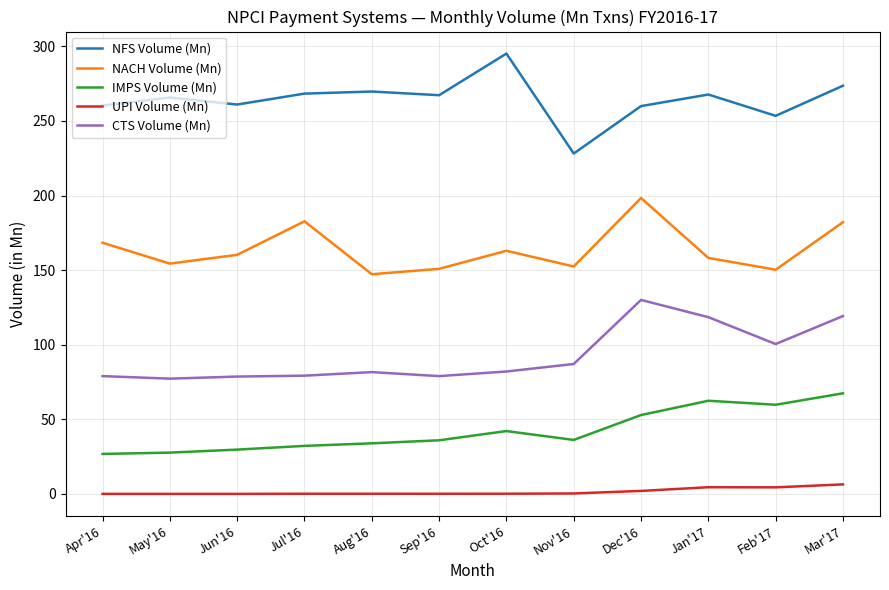

Rank the series at May'16 from lowest to highest value.

UPI Volume (Mn), IMPS Volume (Mn), CTS Volume (Mn), NACH Volume (Mn), NFS Volume (Mn)